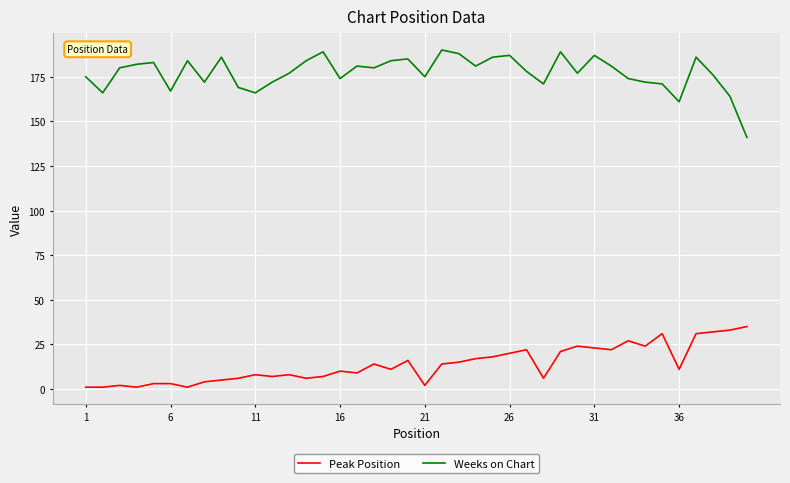

True or false: Peak Position and Weeks on Chart cross at least once.

False